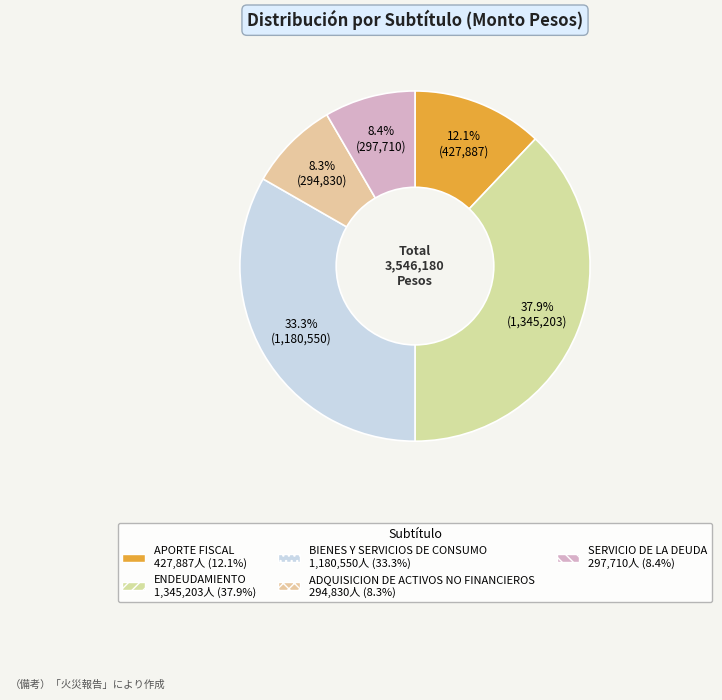

What is the ratio of the value at SERVICIO DE LA DEUDA to the value at ENDEUDAMIENTO?

0.2